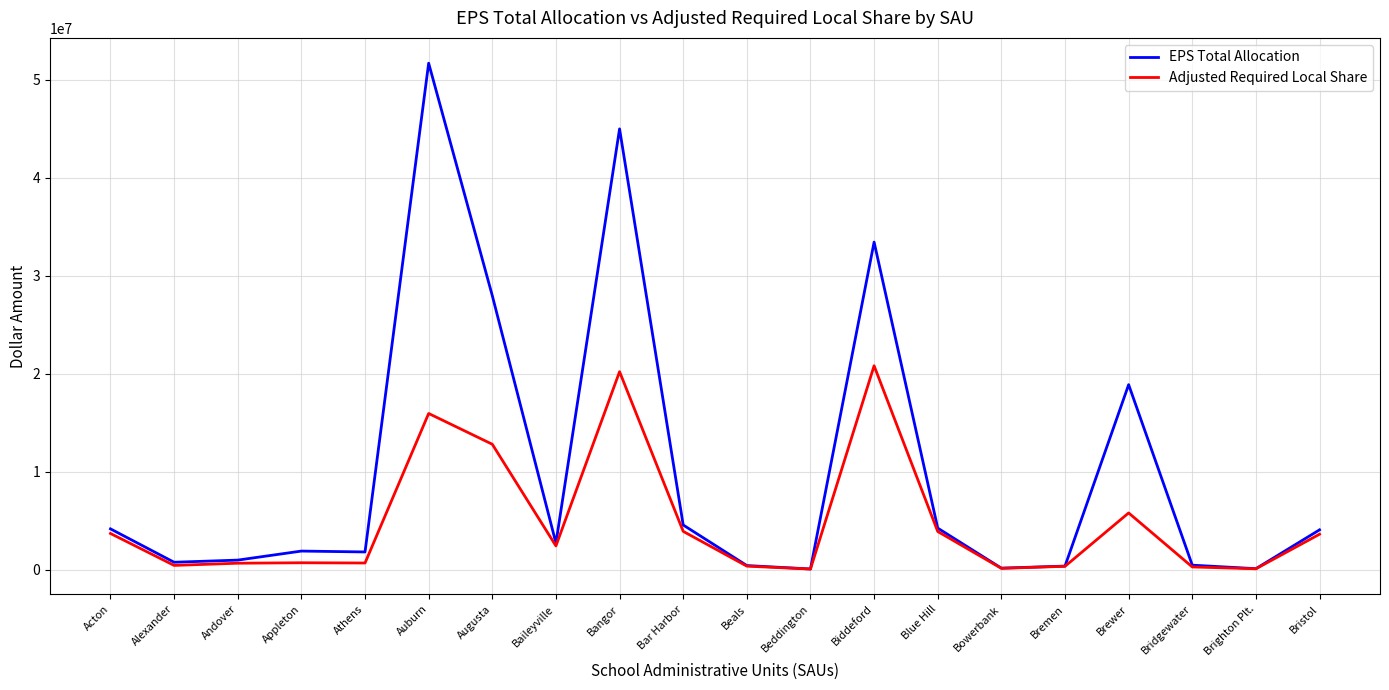

How many values in the EPS Total Allocation series are below 2712154?

10